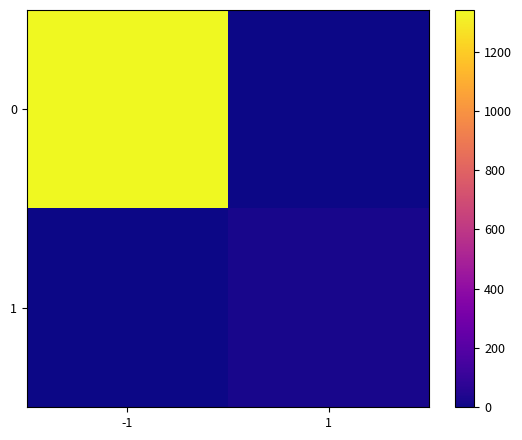

Rank the series by their maximum value, from lowest to highest.

1, 0